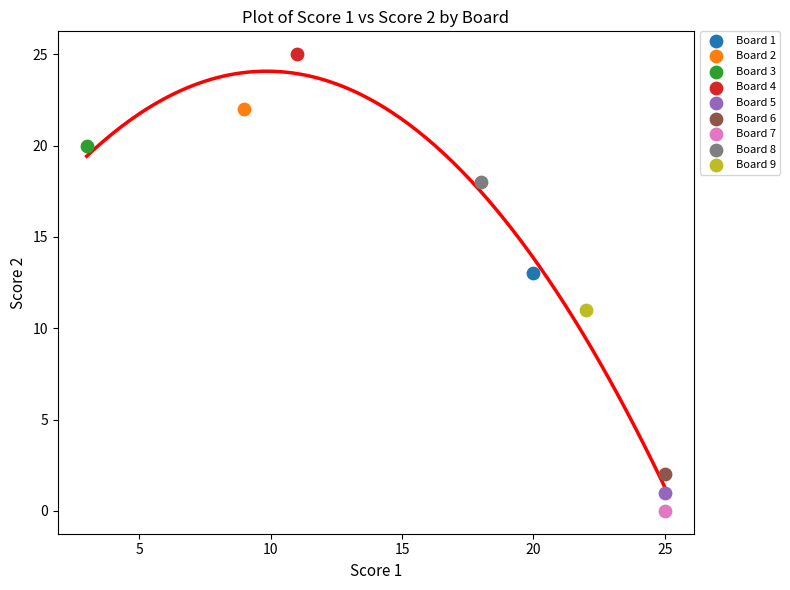

What are all the series names shown in the legend?

Board 1, Board 2, Board 3, Board 4, Board 5, Board 6, Board 7, Board 8, Board 9